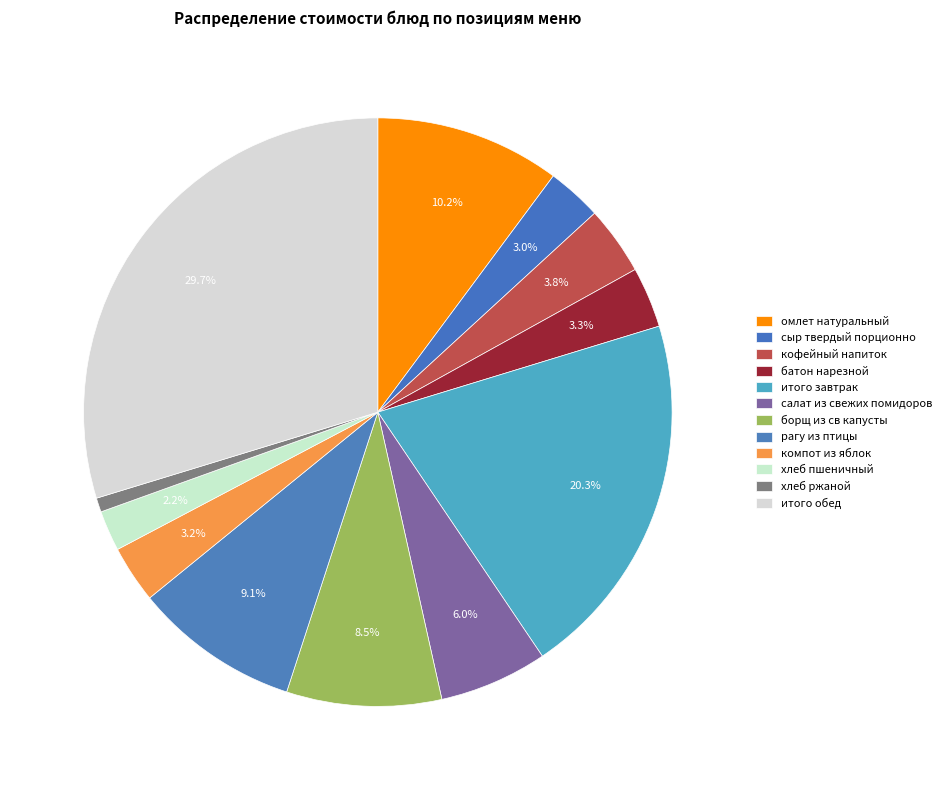

To the nearest percent, what is the difference between the largest and smallest slice percentages?

29%